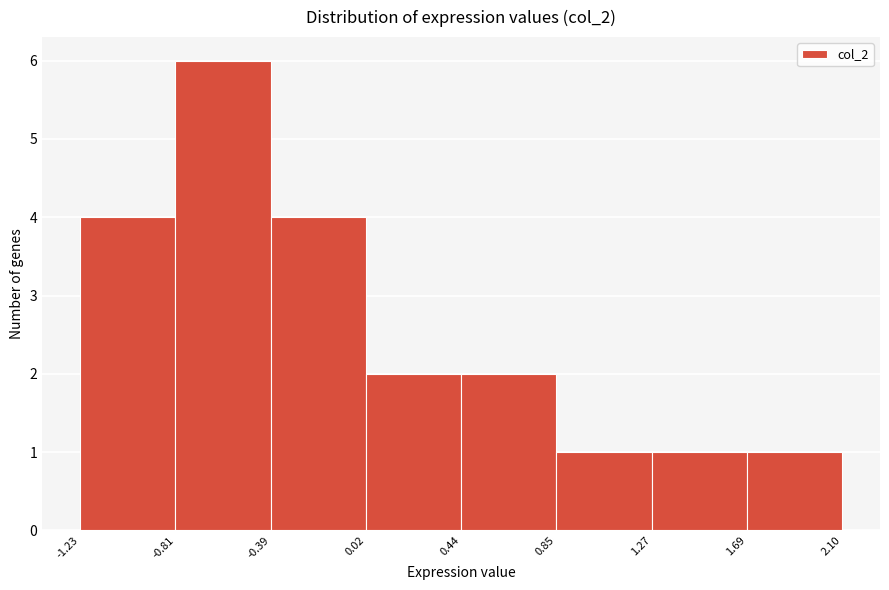

Reading left to right, transcribe this chart: for each bar, give the range it covers on the x-axis and its height. The values are not printed on the chart, so give them approximately, as read against the axis.

-1.23 to -0.81: 4
-0.81 to -0.39: 6
-0.39 to 0.02: 4
0.02 to 0.44: 2
0.44 to 0.85: 2
0.85 to 1.27: 1
1.27 to 1.69: 1
1.69 to 2.10: 1